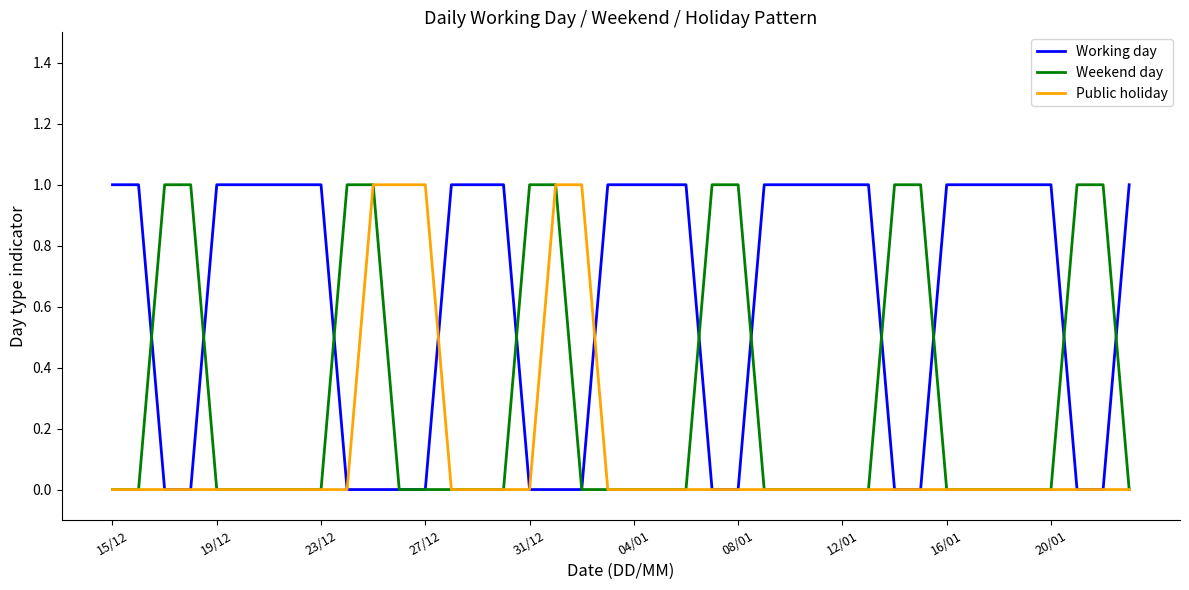

Which series has the largest total across all categories?

Working day